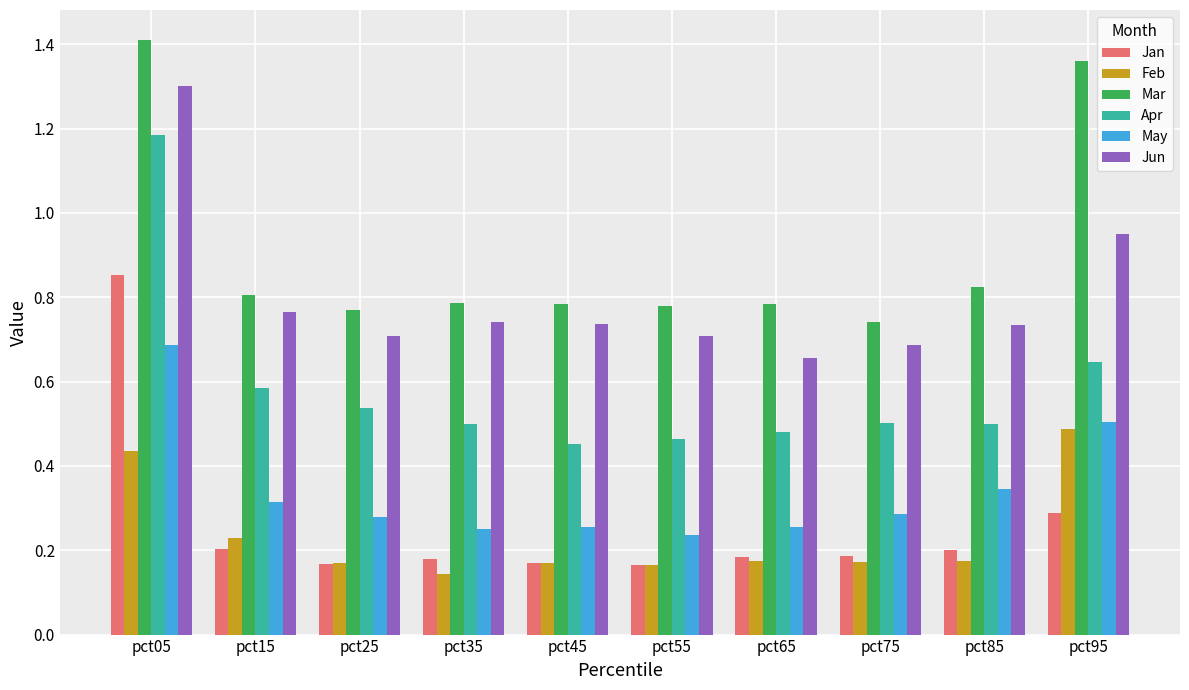

What are all the series names shown in the legend?

Jan, Feb, Mar, Apr, May, Jun